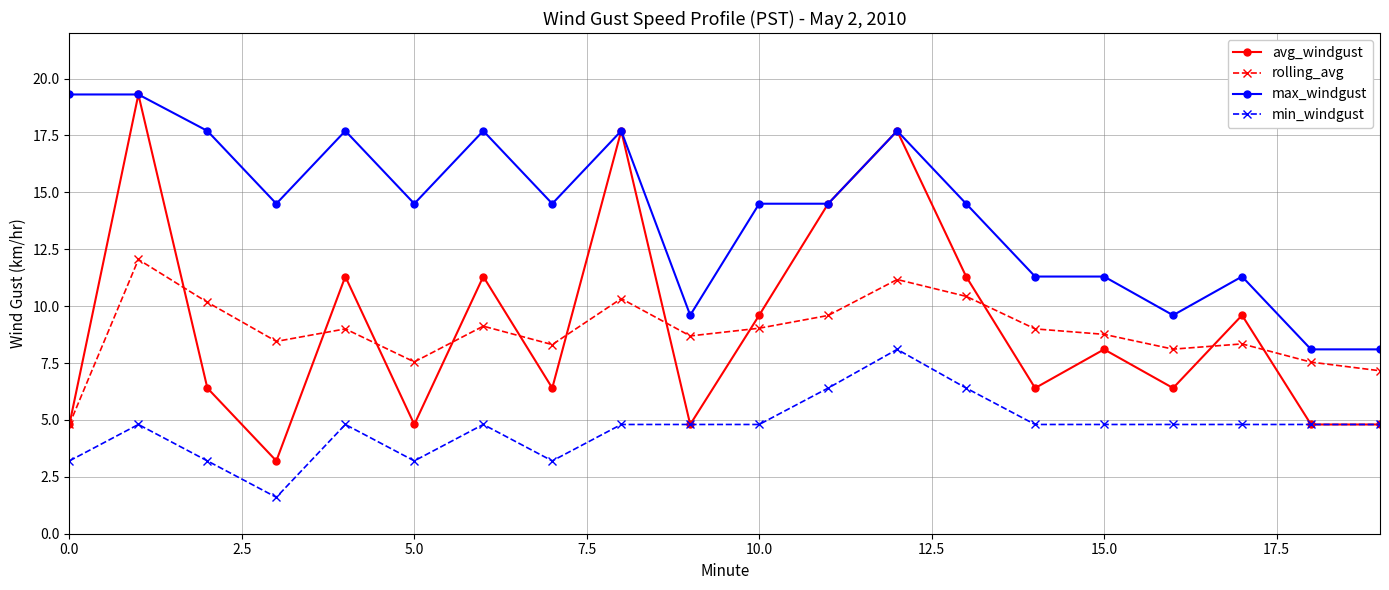

Which series has the largest total across all categories?

max_windgust